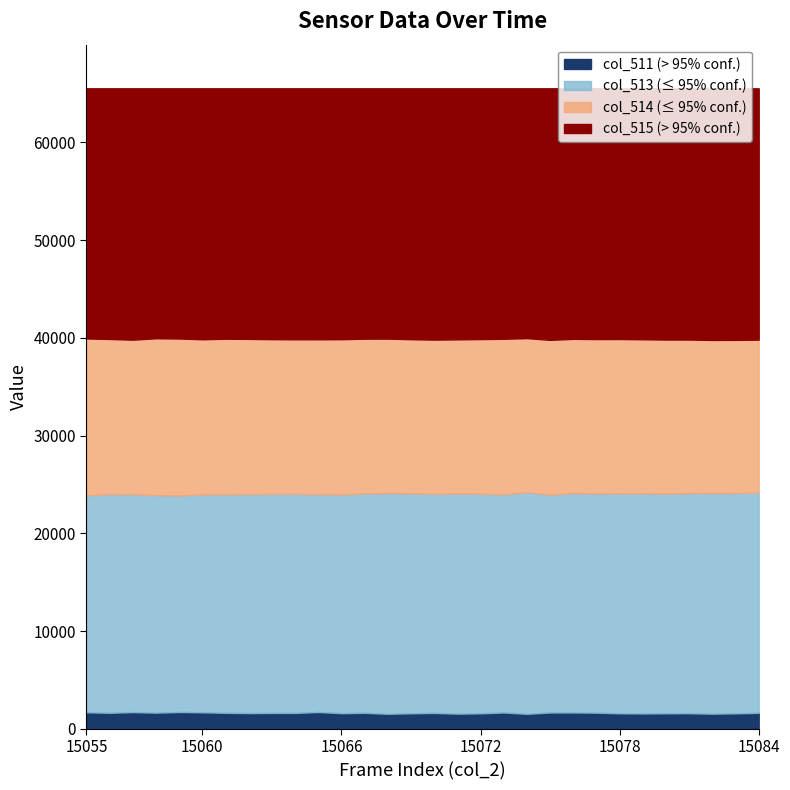

True or false: col_515 and col_511 intersect in this chart.

False